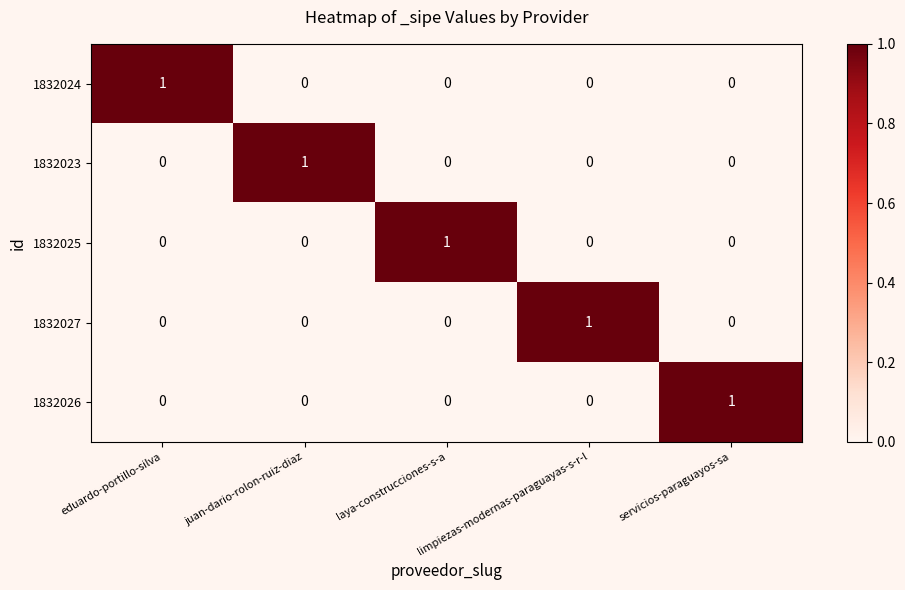

True or false: 1832025 has a value of 0 at juan-dario-rolon-ruiz-diaz.

True